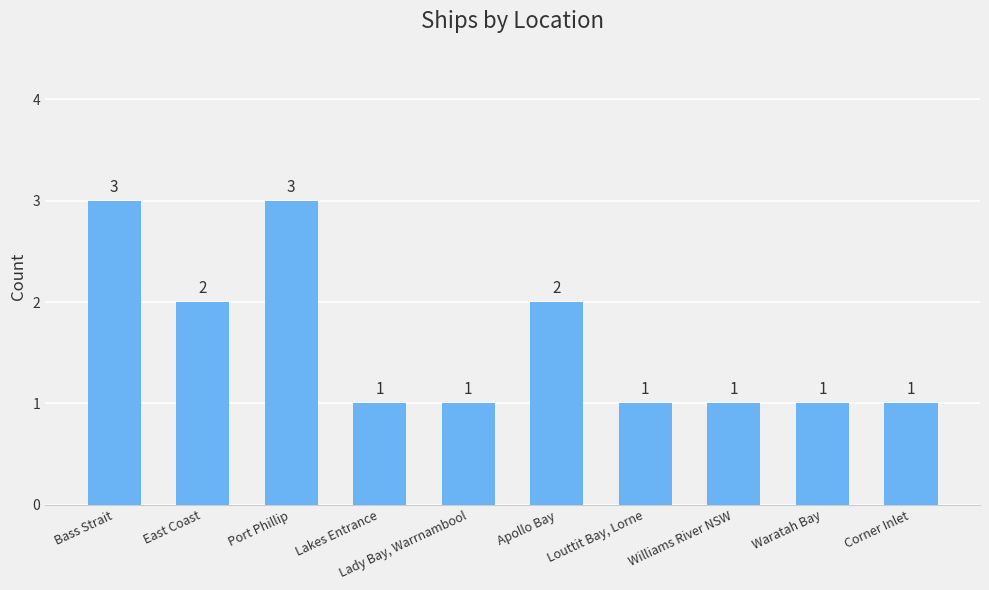

How many data points does each series have?

10